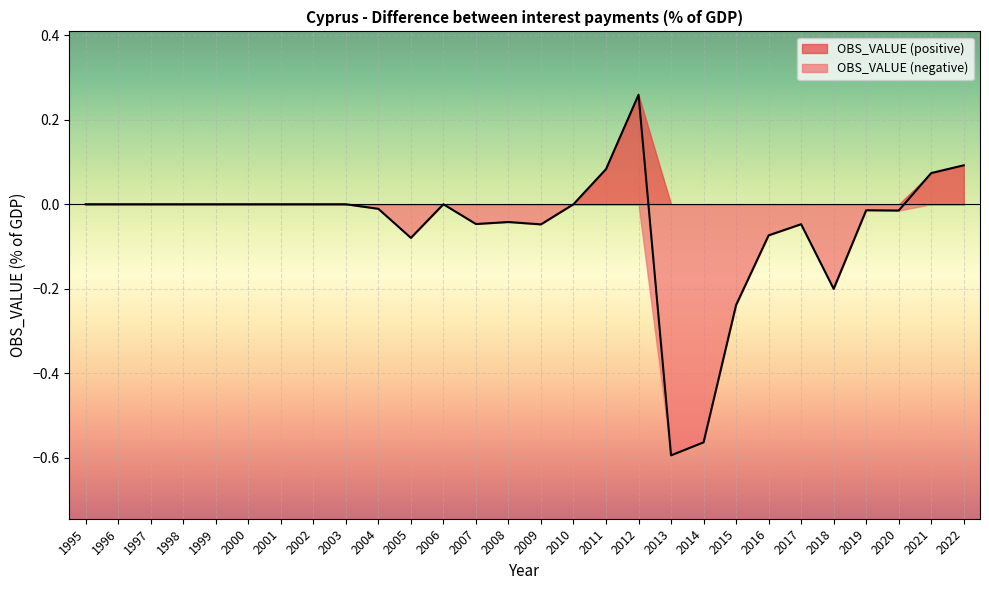

At which label is the value closest to 0?

1995